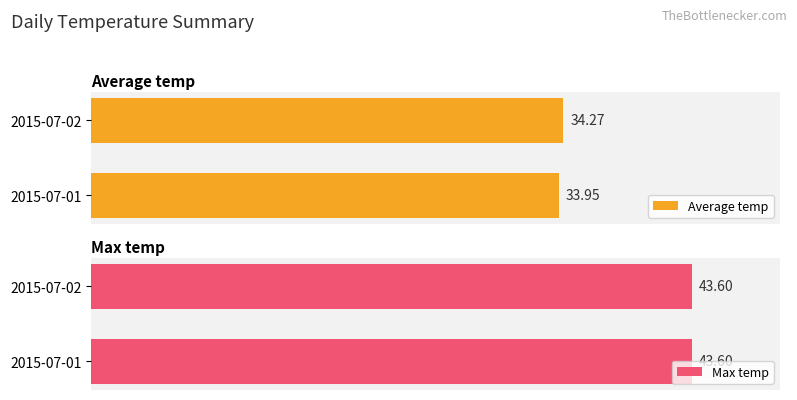

Is it true that Max temp equals 0.9 at 0?

False